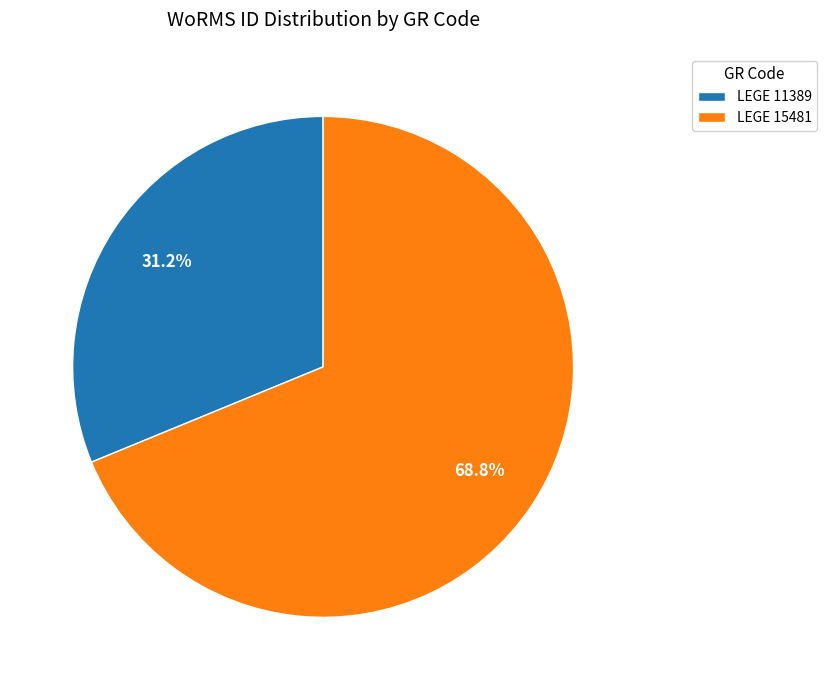

To the nearest percent, what portion does LEGE 15481 represent?

69%